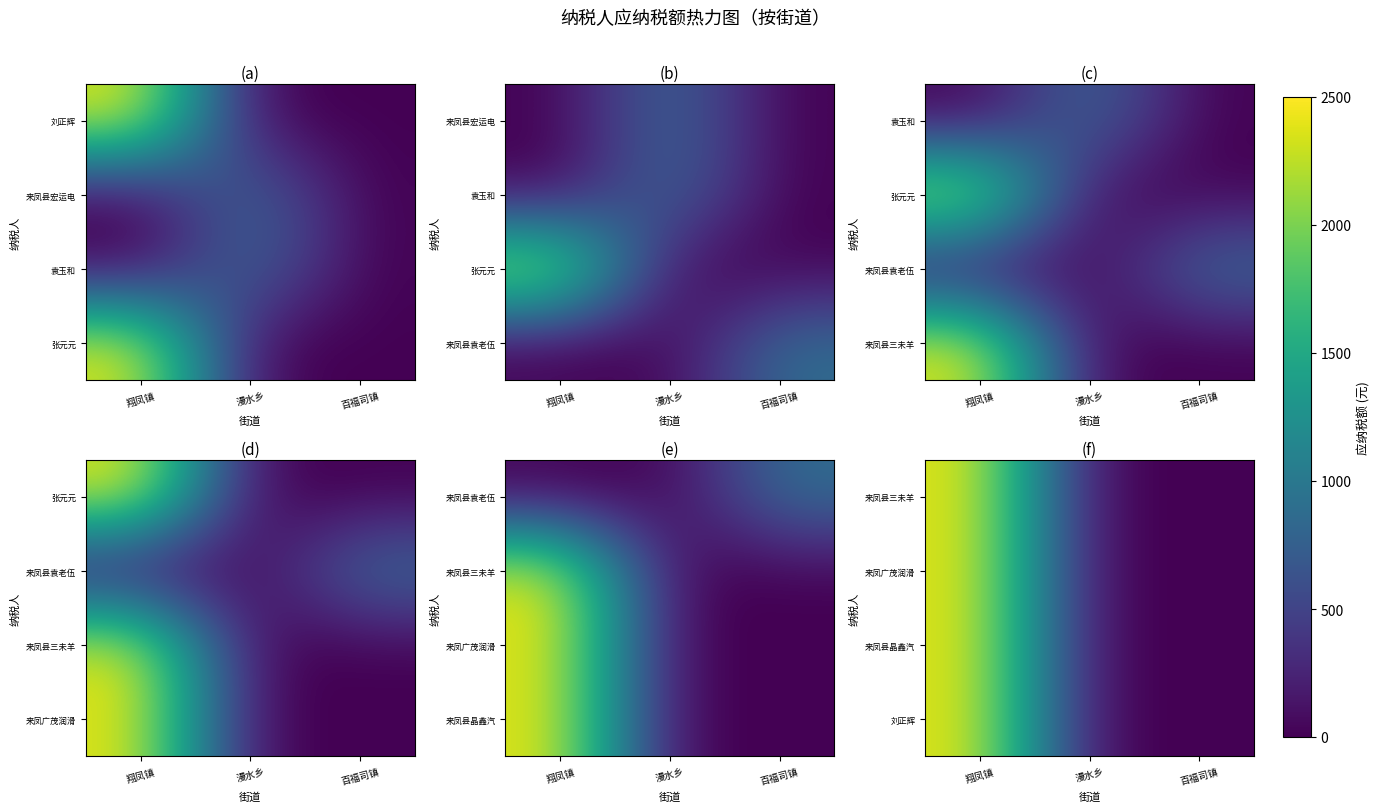

At which label does 刘正辉 reach its peak?

翔凤镇